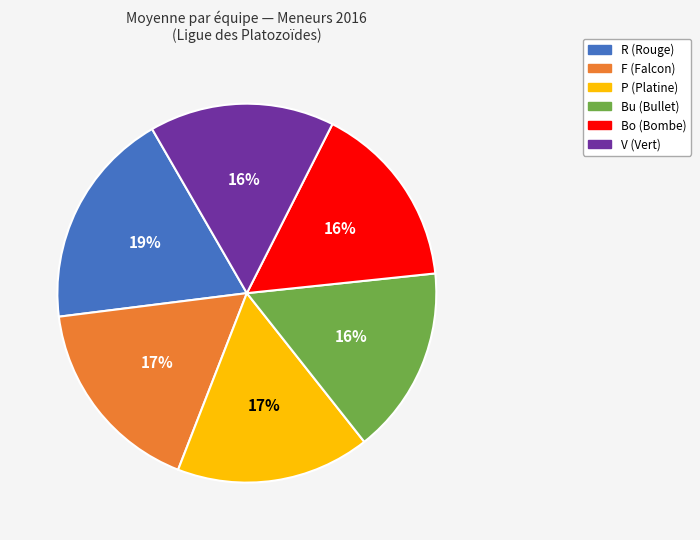

What is the largest slice in the pie chart?

R